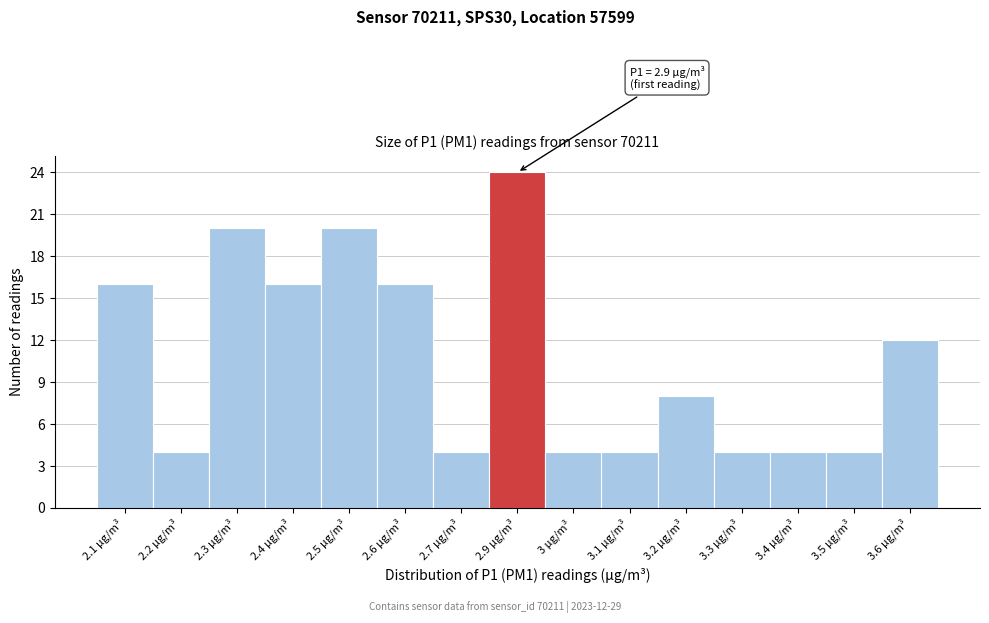

Reading left to right, transcribe all the data shown in this chart.

16	4	20	16	20	16	4	24	4	4	8	4	4	4	12